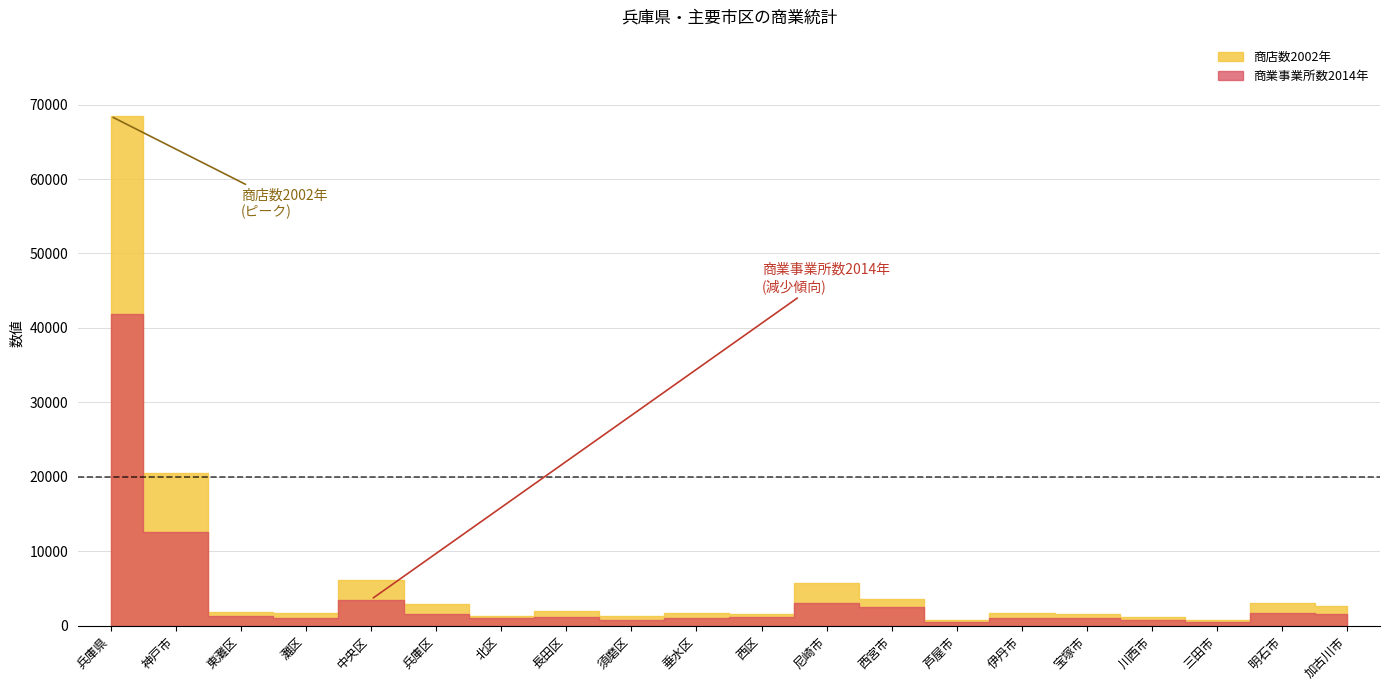

Which label corresponds to the largest value in the chart?

兵庫県